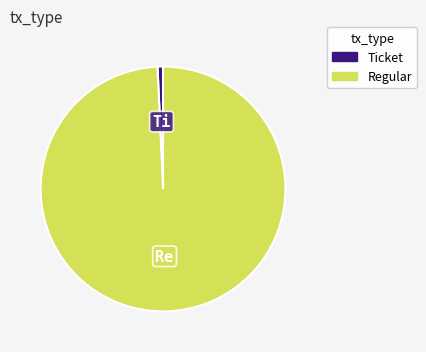

Rank the categories by value from lowest to highest.

Ticket, Regular